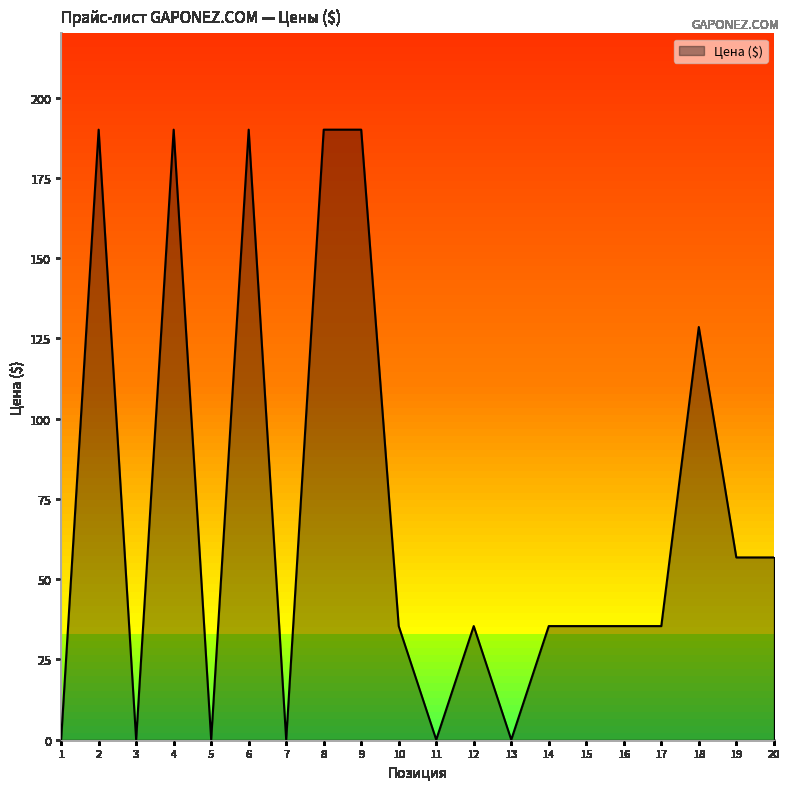

What is the maximum value shown in the chart?

190.0